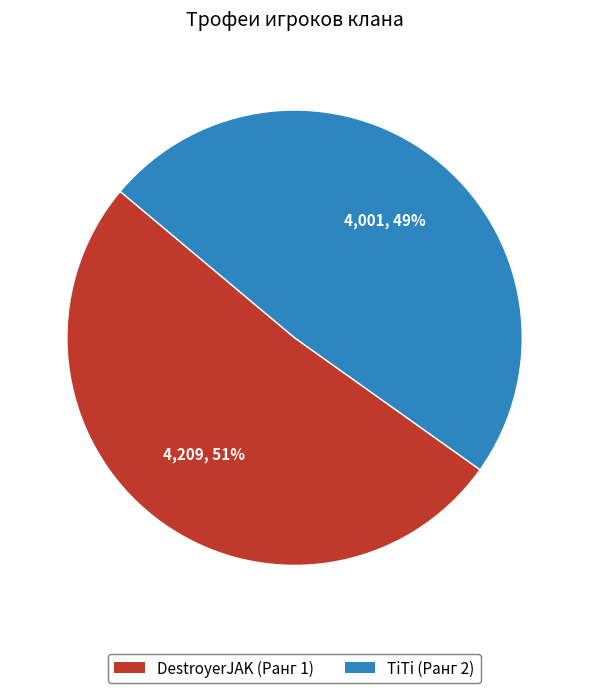

Between TiTi (Ранг 2) and DestroyerJAK (Ранг 1), which is larger?

DestroyerJAK (Ранг 1)